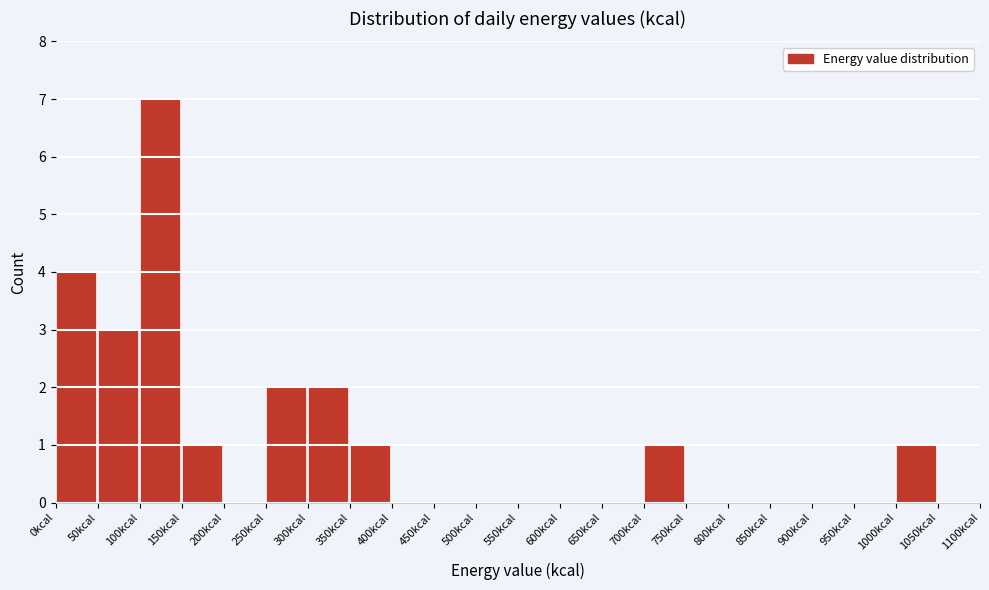

Reading left to right, transcribe this chart: for each bar, give the range it covers on the x-axis and its height. The values are not printed on the chart, so give them approximately, as read against the axis.

0 to 50: 4
50 to 100: 3
100 to 150: 7
150 to 200: 1
200 to 250: 0
250 to 300: 2
300 to 350: 2
350 to 400: 1
400 to 450: 0
450 to 500: 0
500 to 550: 0
550 to 600: 0
600 to 650: 0
650 to 700: 0
700 to 750: 1
750 to 800: 0
800 to 850: 0
850 to 900: 0
900 to 950: 0
950 to 1000: 0
1000 to 1050: 1
1050 to 1100: 0